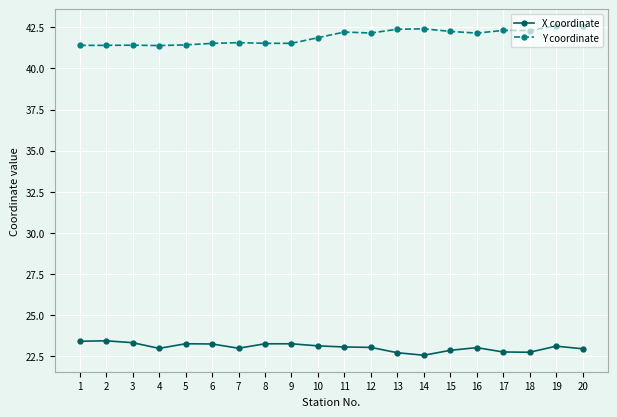

At 18, list the series in order from largest to smallest.

Y coordinate, X coordinate